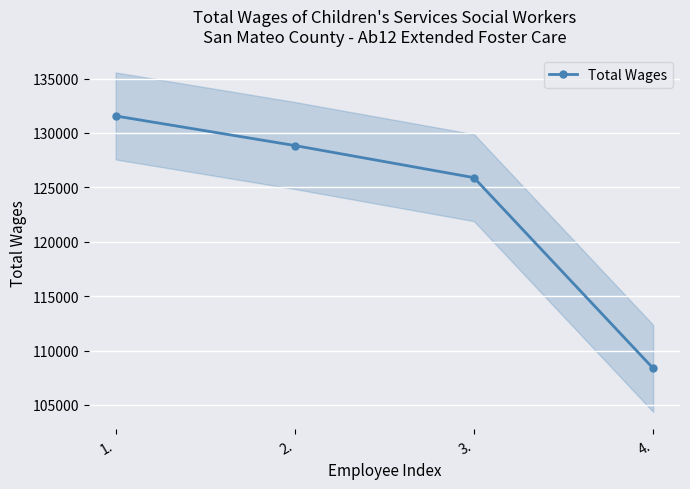

What is the sum of the values at 2. and 1.?

260413